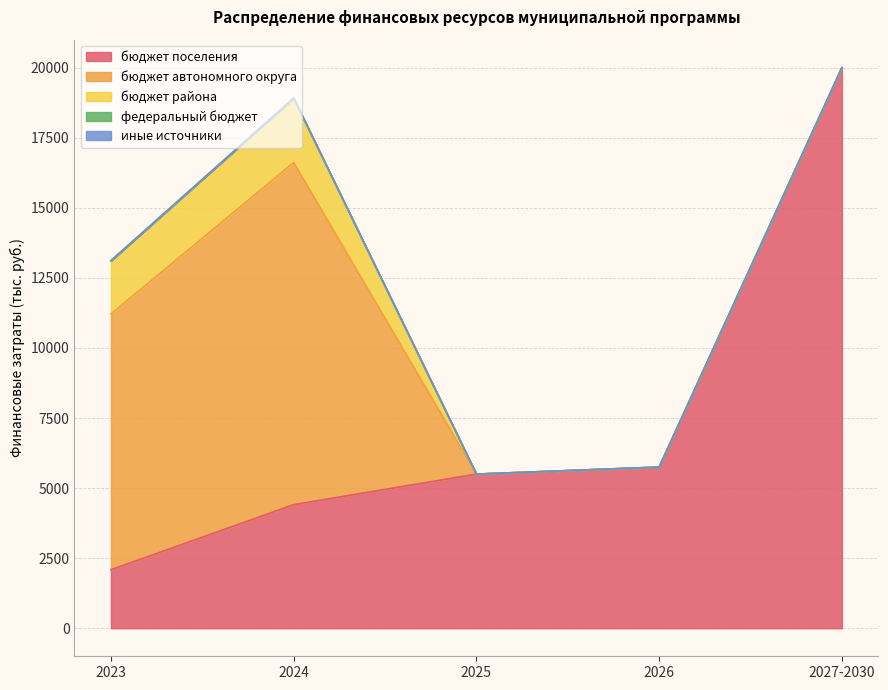

Does the chart have visible grid lines?

Yes